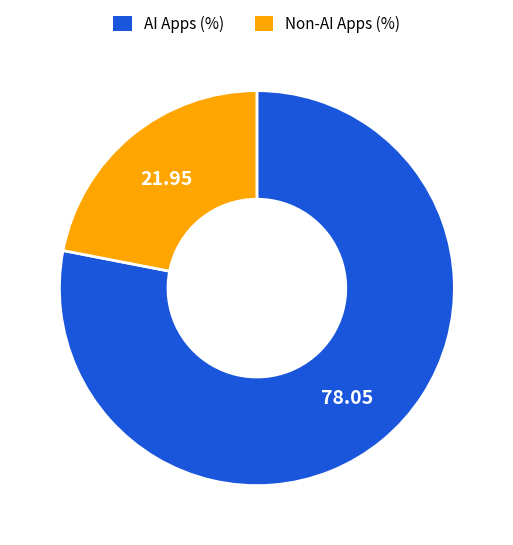

Which slice represents more than half of the pie?

AI Apps (%)